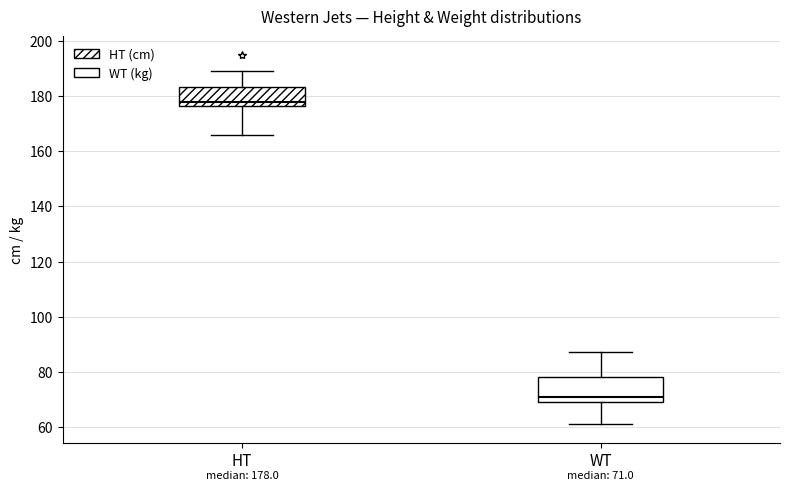

Which box has the highest median line?

HT